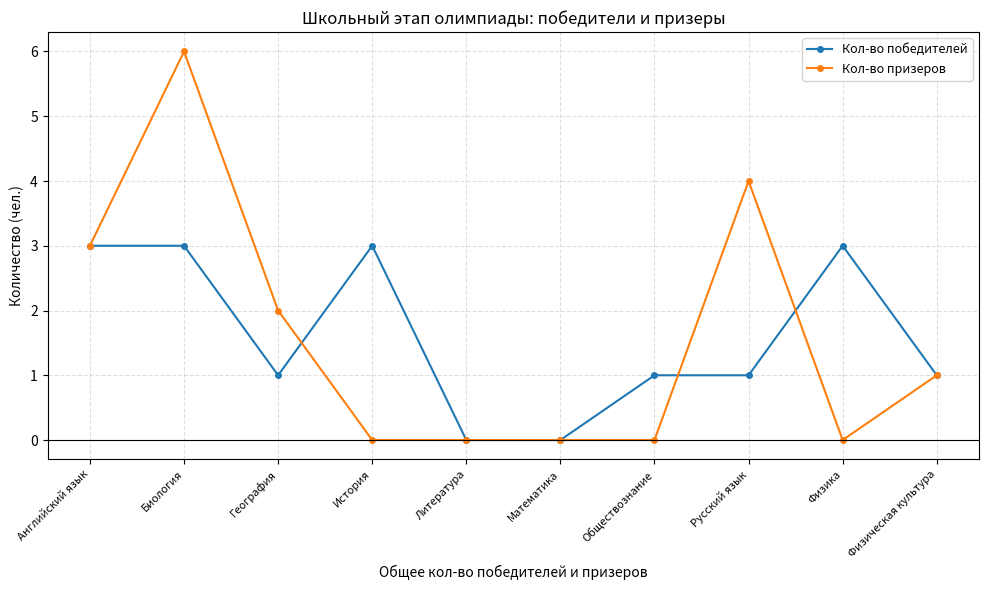

At which category does Кол-во победителей reach its first local valley?

География